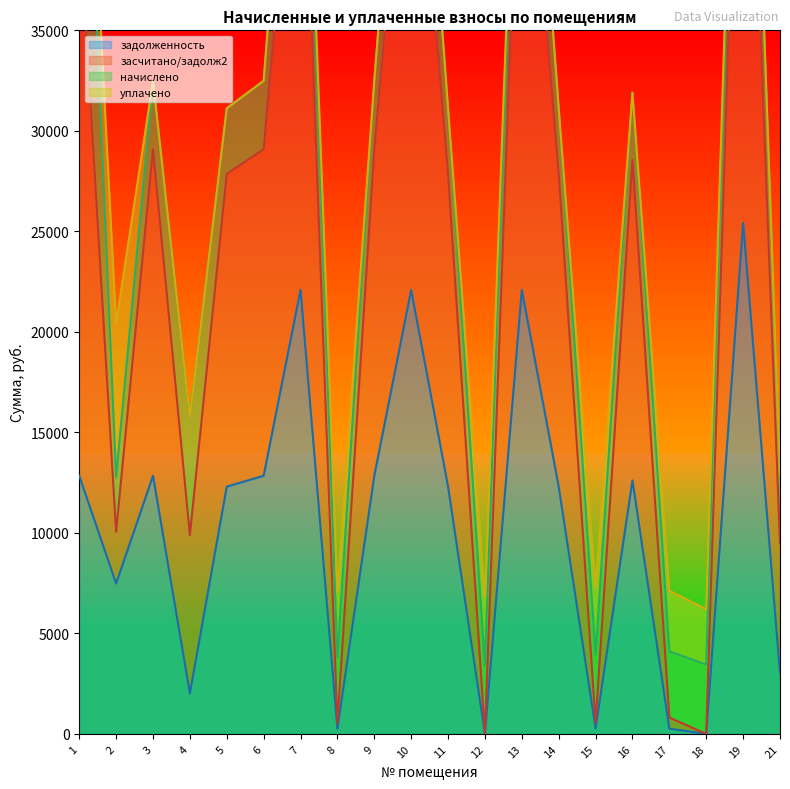

How many data points in задолженность are less than 12300?

8